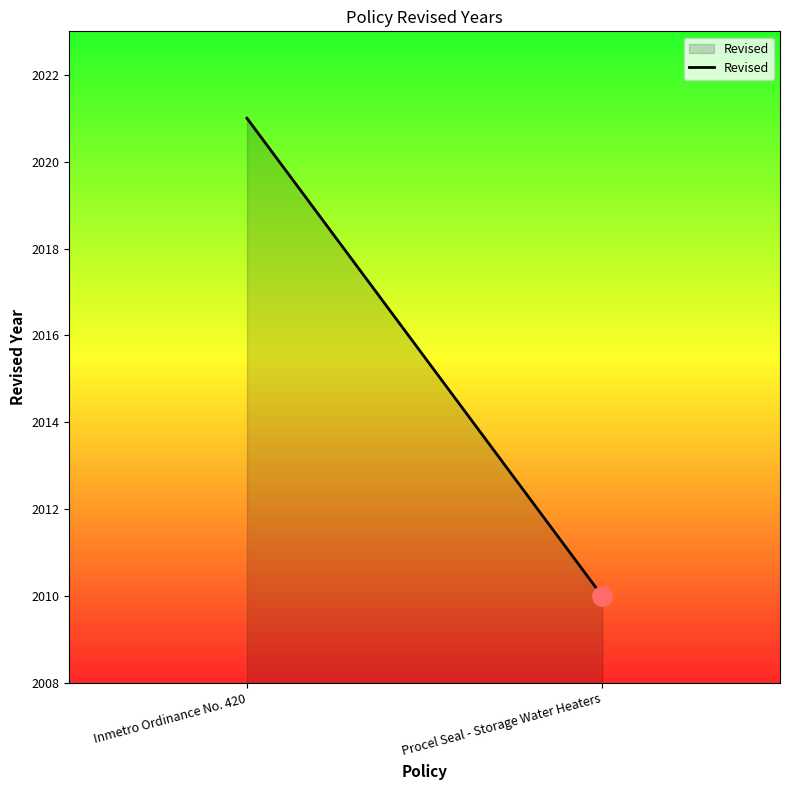

Which has a higher value, Procel Seal - Storage Water Heaters or Inmetro Ordinance No. 420?

Inmetro Ordinance No. 420